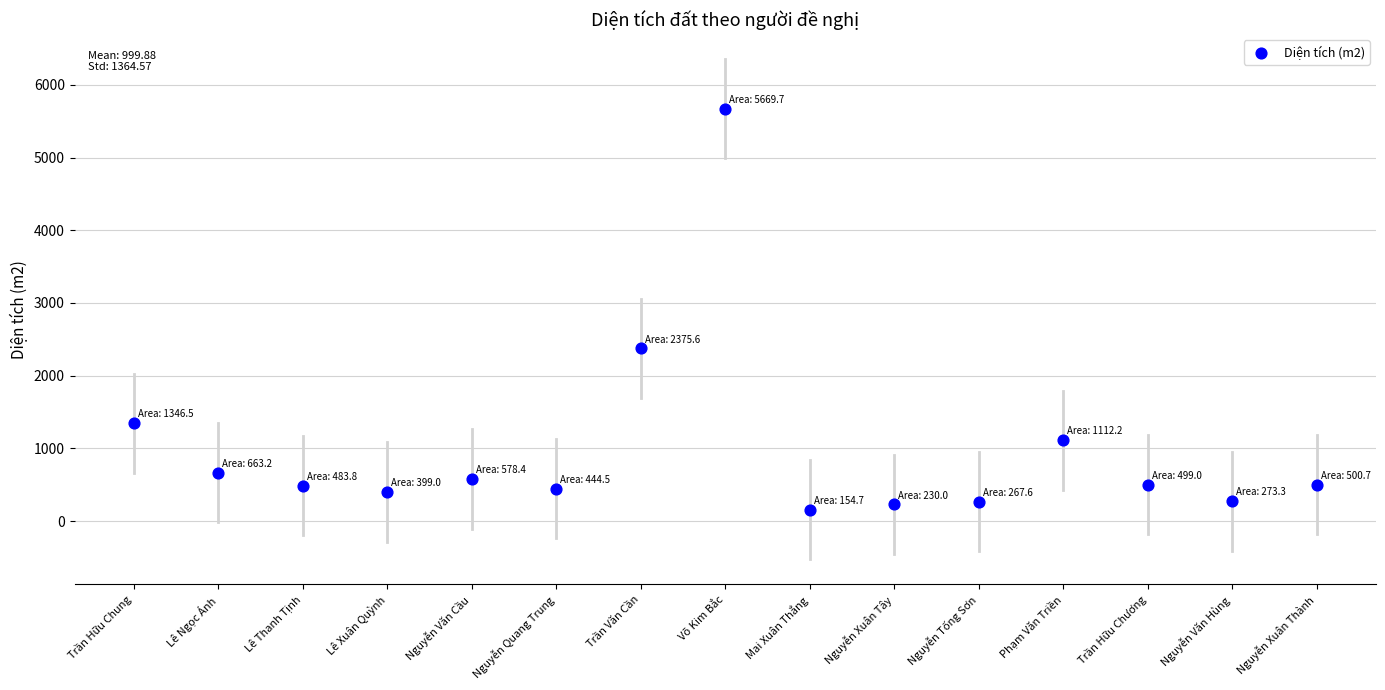

What Y value in the scatter plot is closest to 2912?

2375.6